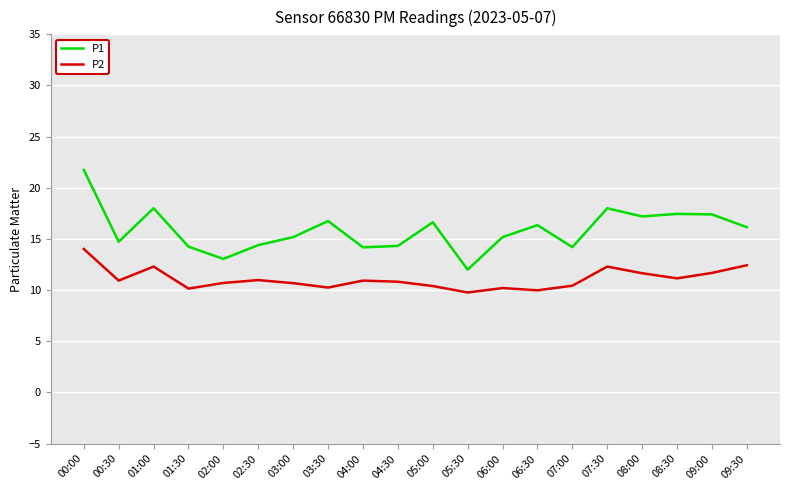

Where does the P2 series first go above 10?

00:00